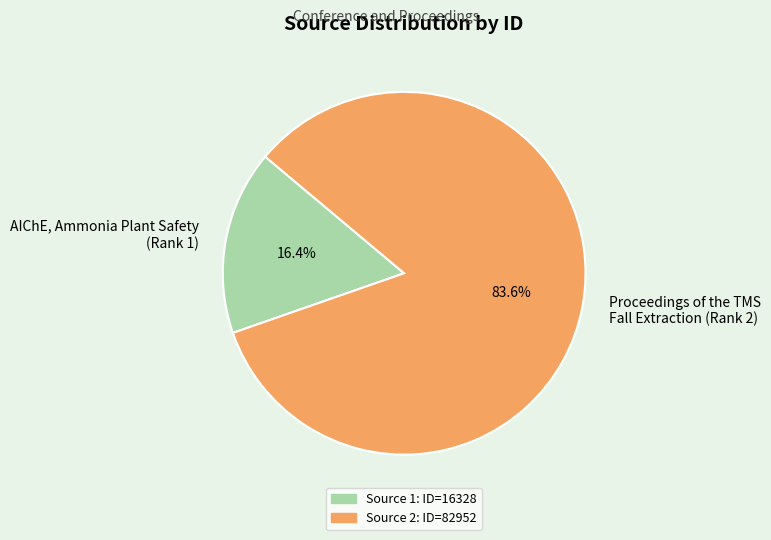

Rank the categories by value from highest to lowest.

Proceedings of the TMS Fall Extraction (Rank 2), AIChE, Ammonia Plant Safety (Rank 1)